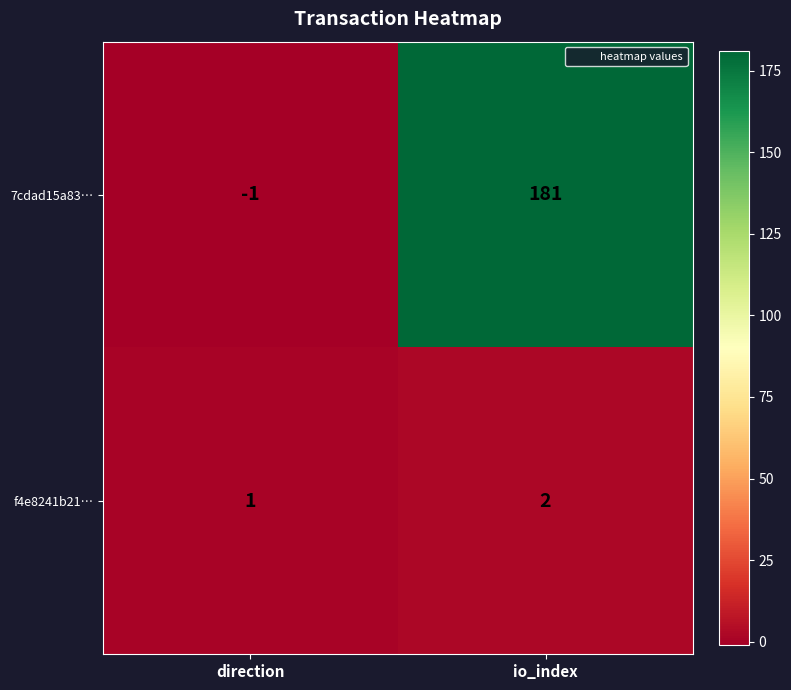

Which series has the largest total across all categories?

7cdad15a83…